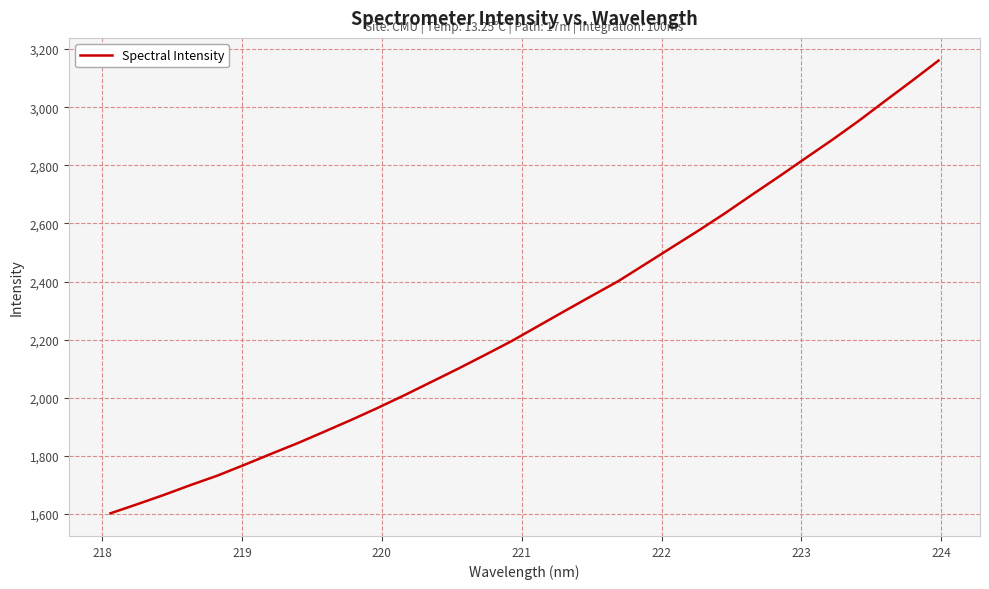

What is the difference between the maximum and minimum values?

1558.6